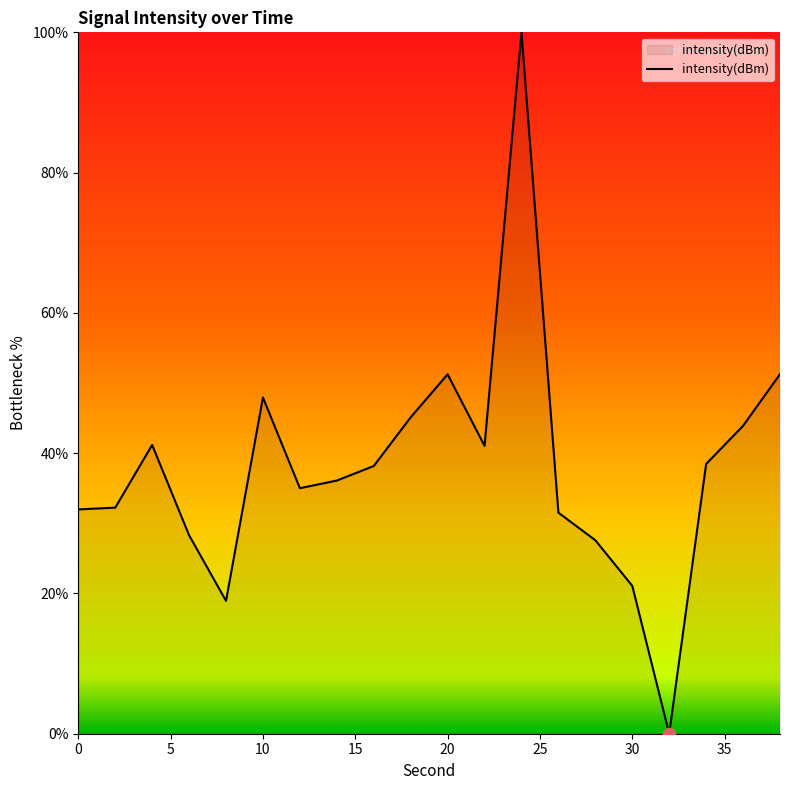

What is the maximum value shown in the chart?

100.0